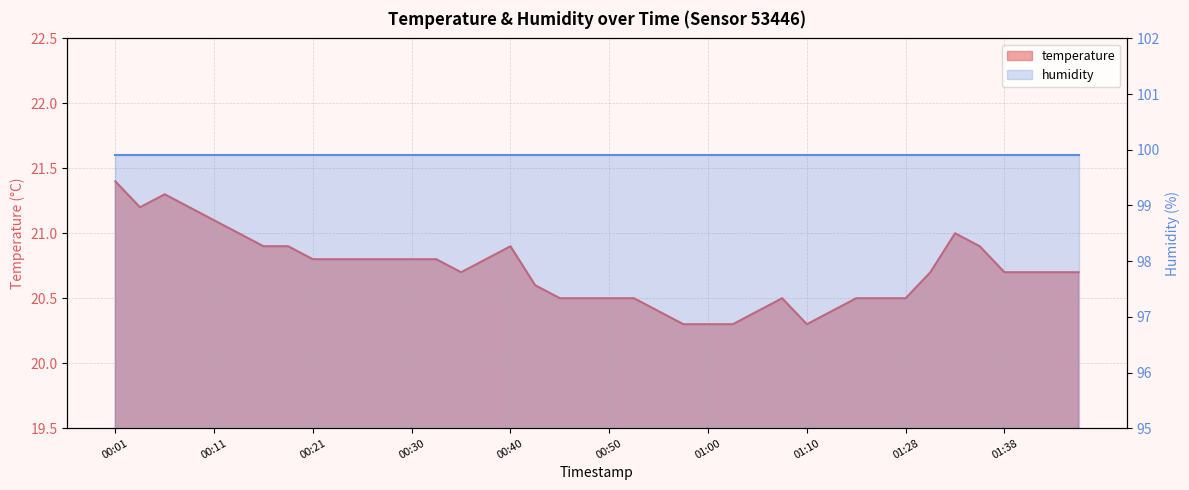

What is the sum of all values?

828.6